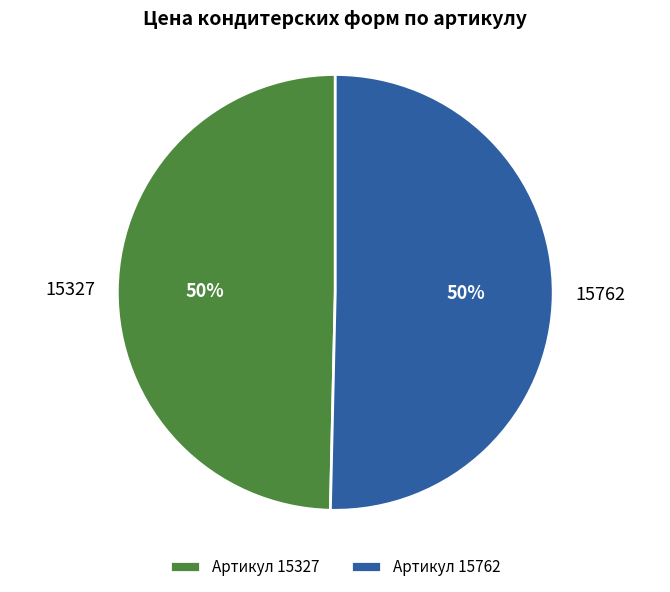

Is it true that 15762 is 57% of the pie?

False